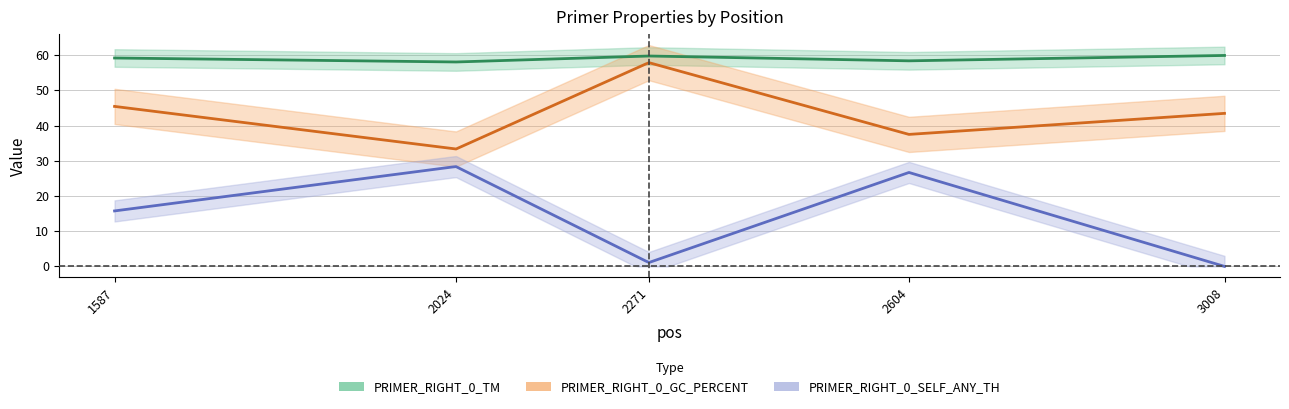

Which series has the largest range (max minus min)?

PRIMER_RIGHT_0_SELF_ANY_TH